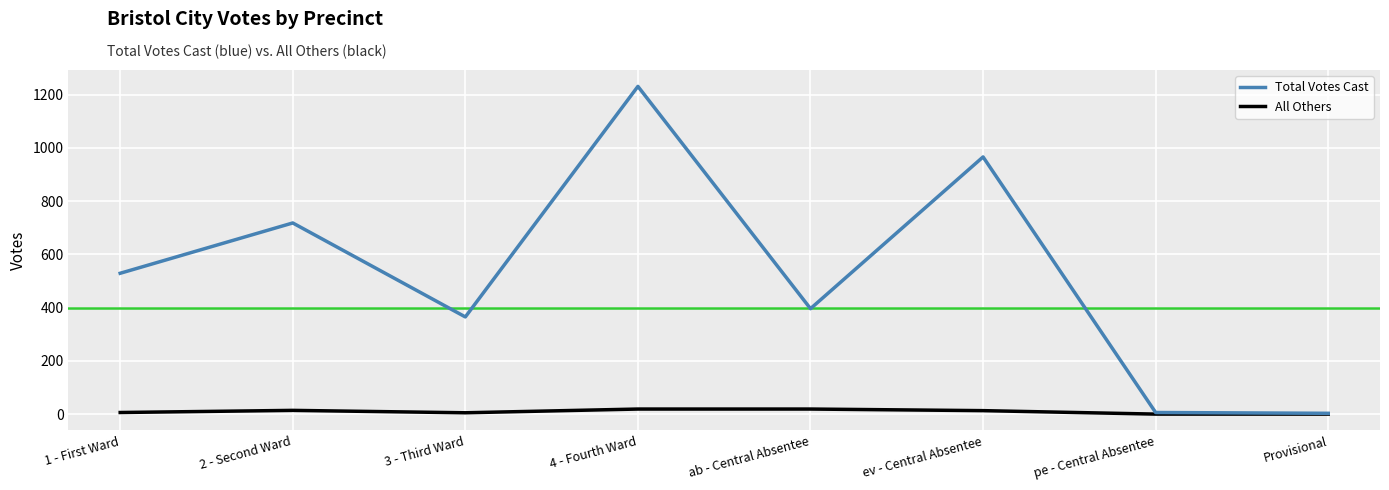

True or false: Total Votes Cast has more than 1 interior local peaks.

True